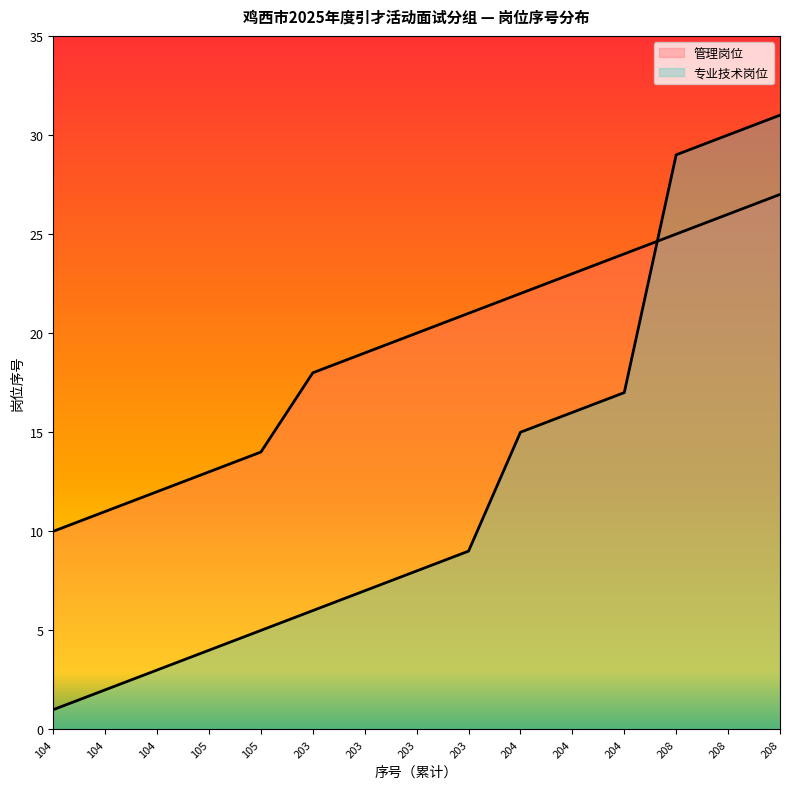

Rank the series by their maximum value, from lowest to highest.

管理岗位, 专业技术岗位